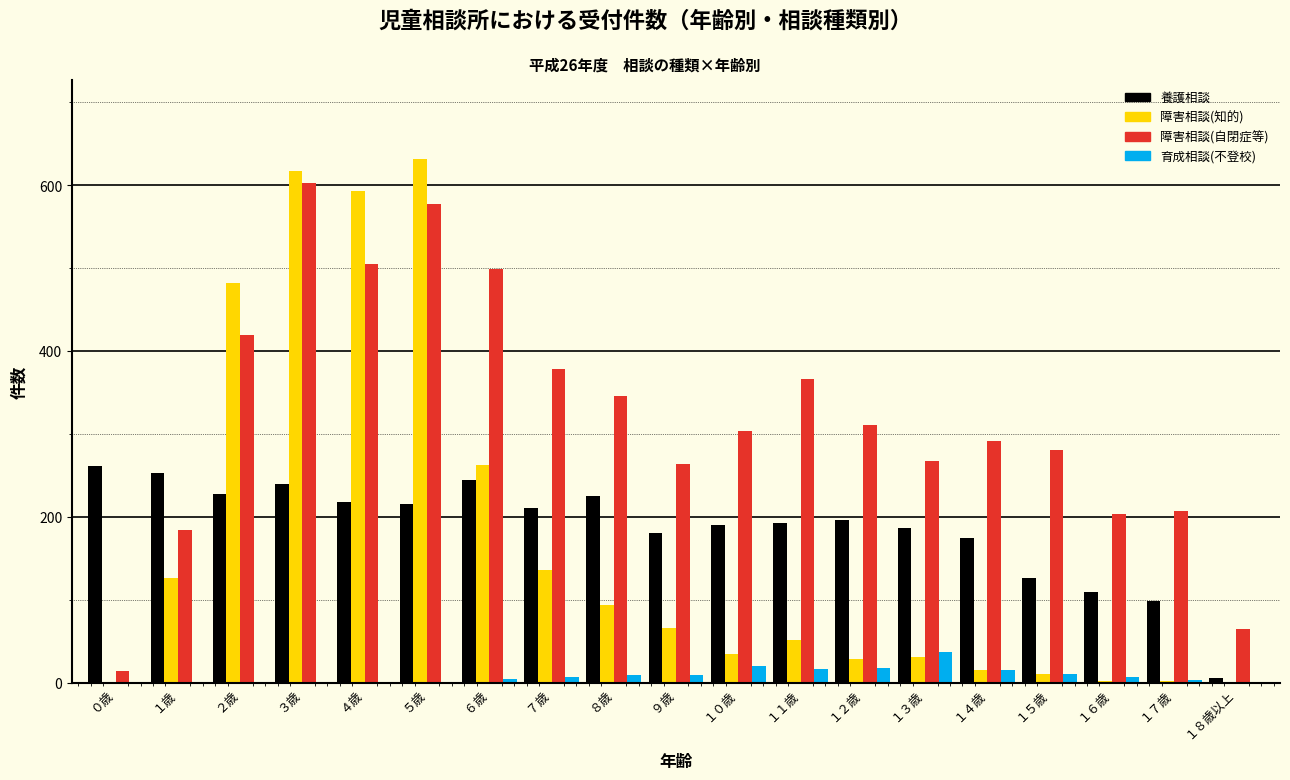

The value of 養護相談 at １２歳 is 196. True or false?

True